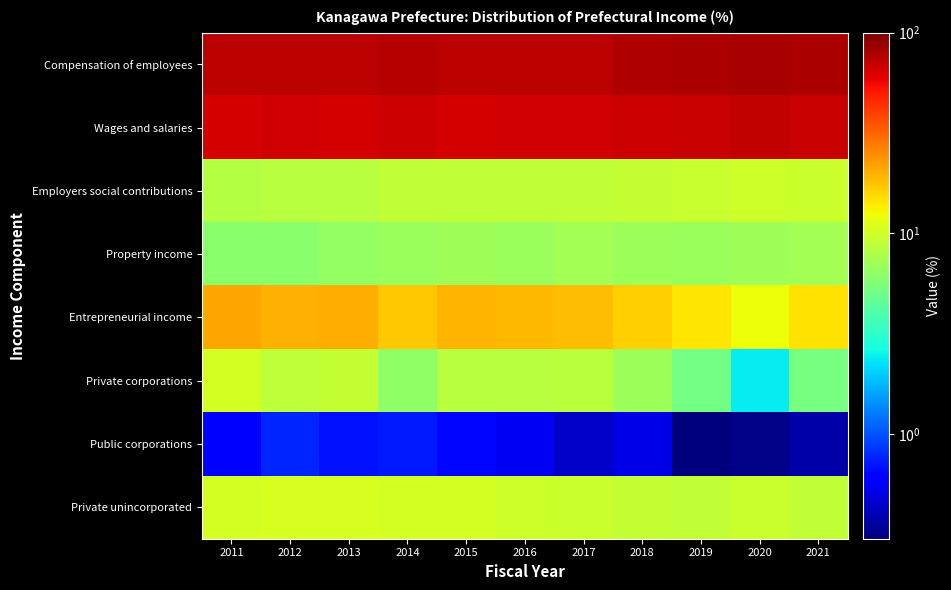

Rank the series at 2015 from lowest to highest value.

Public corporations, Property income, Private corporations, Employers social contributions, Private unincorporated, Entrepreneurial income, Wages and salaries, Compensation of employees